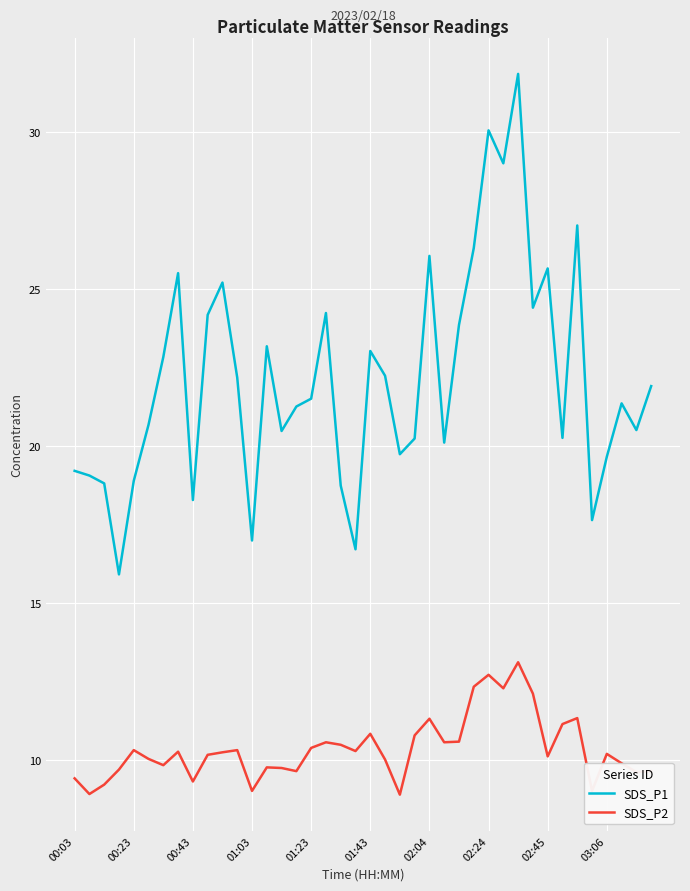

List the series in order of their overall mean, highest first.

SDS_P1, SDS_P2